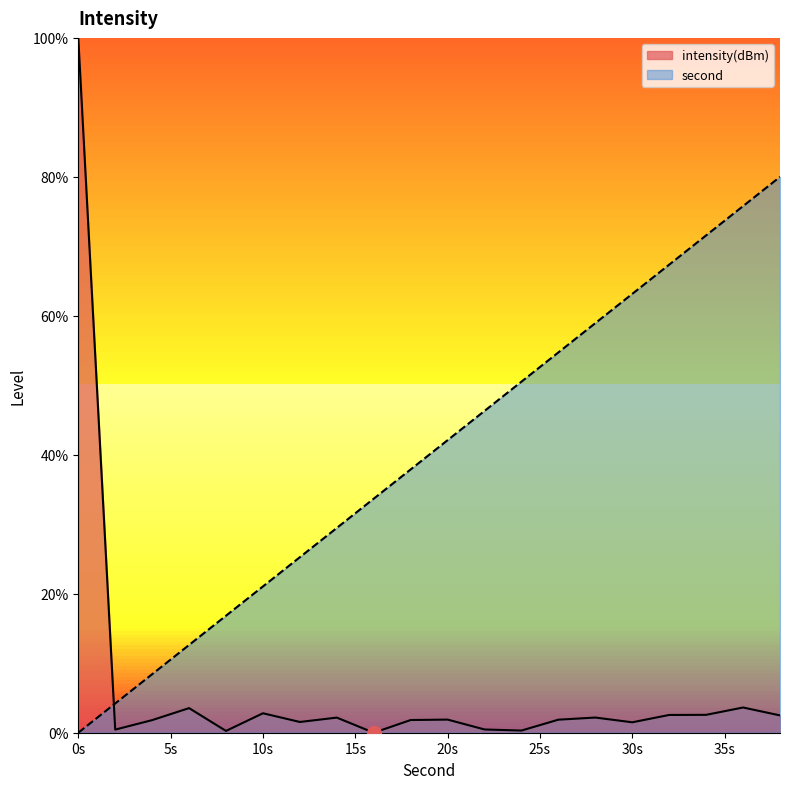

What is the difference between the maximum and second lowest values in the second series?

75.8